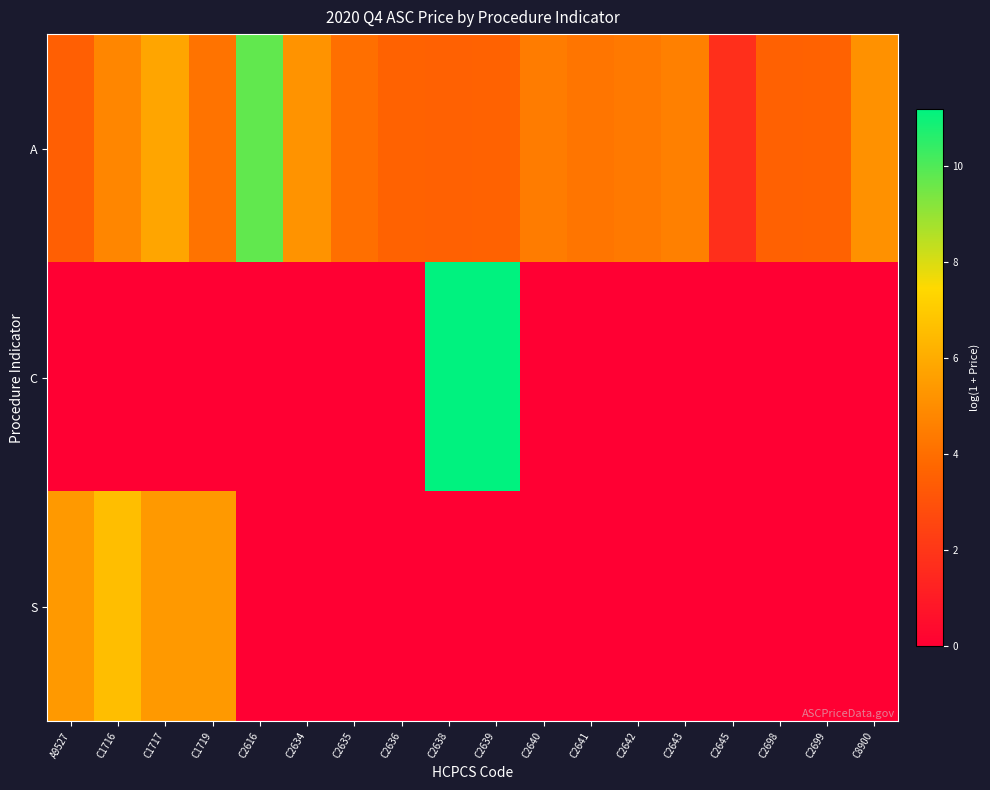

How many distinct data groups are displayed?

3